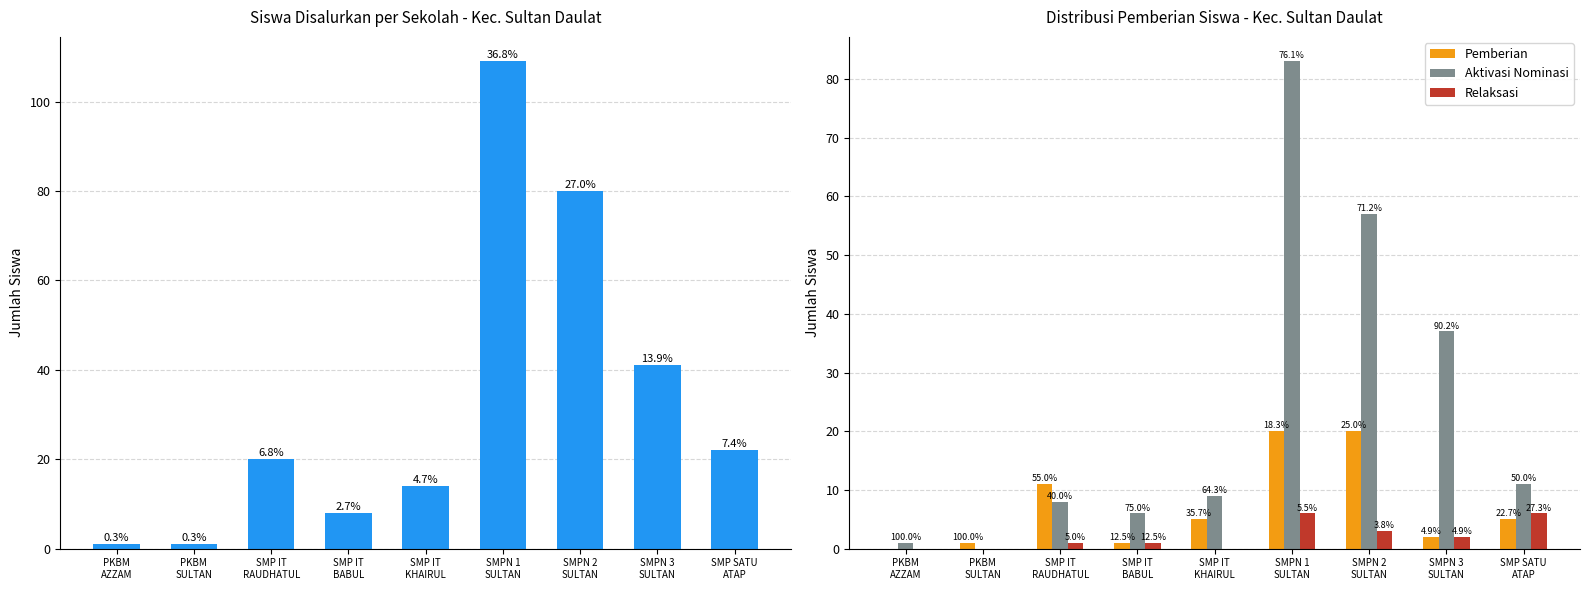

Which label corresponds to the largest value in the chart?

SMPN 1
SULTAN